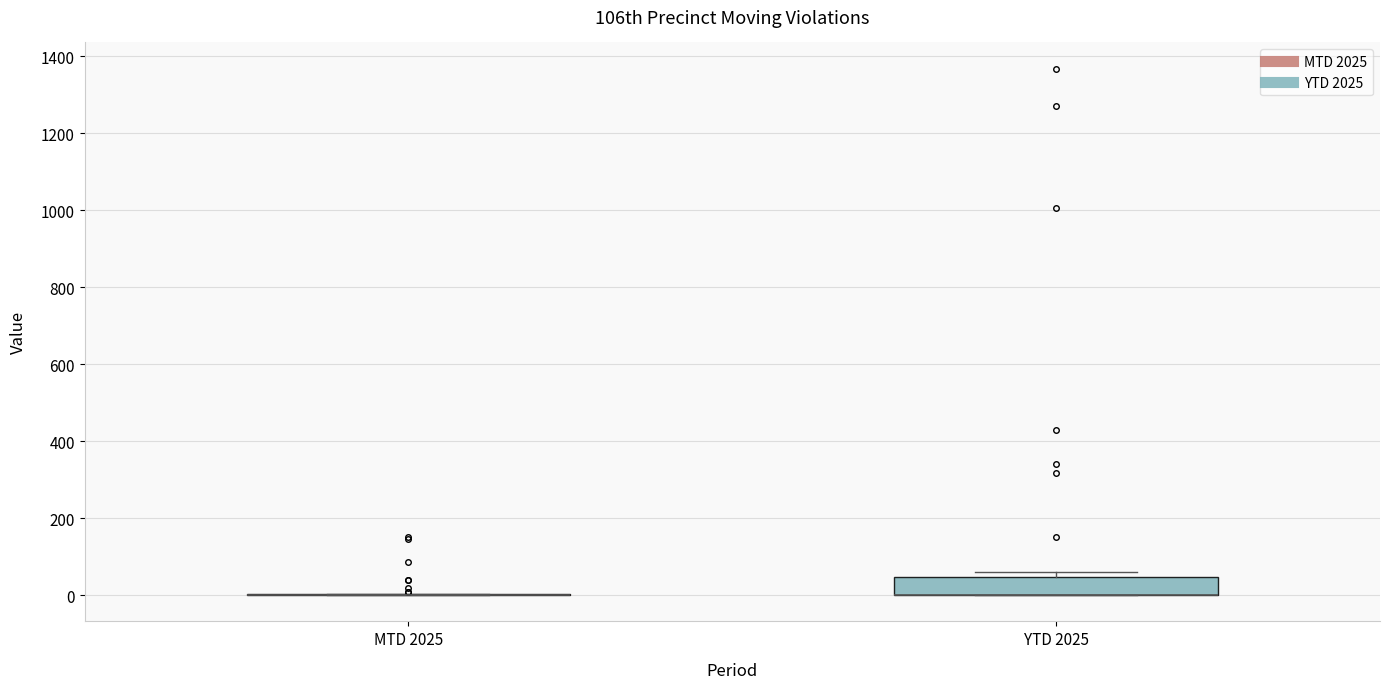

Reading left to right, transcribe this box plot: for each box, give where its median line is, the range the box spans, and where its two whiskers end, as read against the y-axis. The values are not printed on the chart, so give them approximately, as read against the axis.

MTD 2025: box collapsed to a line at 0, whiskers 0 to 0
YTD 2025: median 0 (drawn on the box's lower edge), box 0 to 40, whiskers 0 to 60